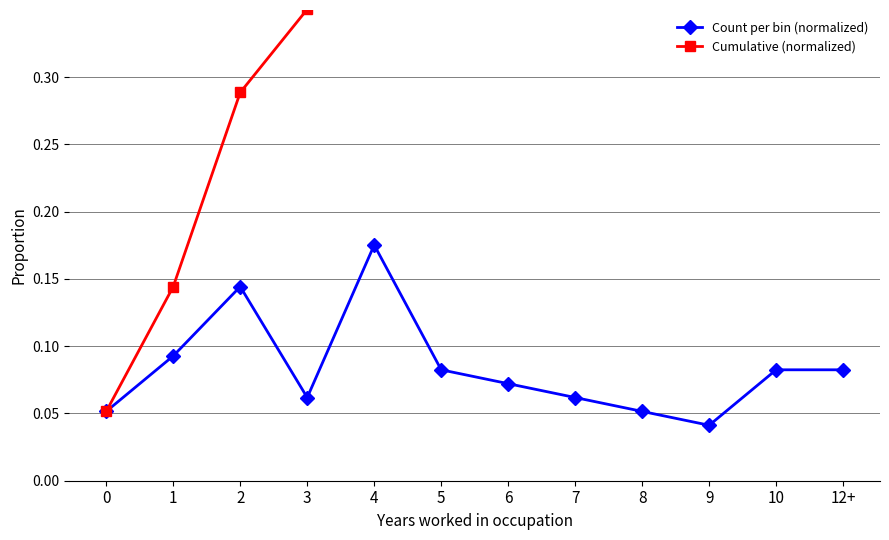

List the labels in order of Cumulative (normalized) value, smallest first.

0, 1, 2, 3, 4, 5, 6, 7, 8, 9, 10, 12+